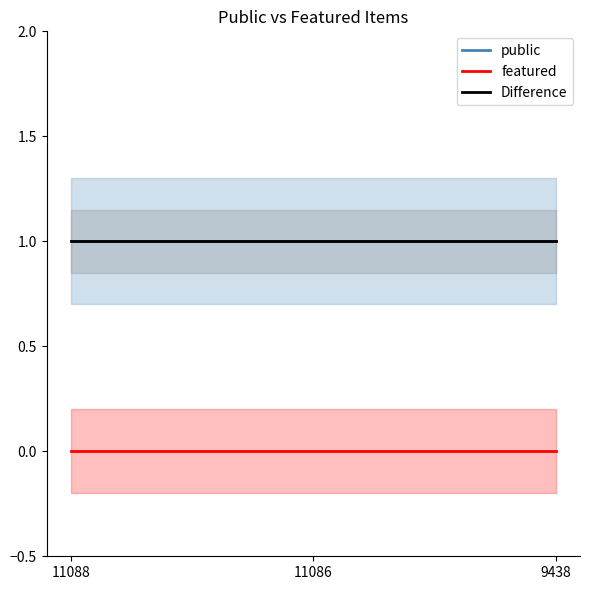

Between 11088 and 11086, which series saw the biggest shift?

public